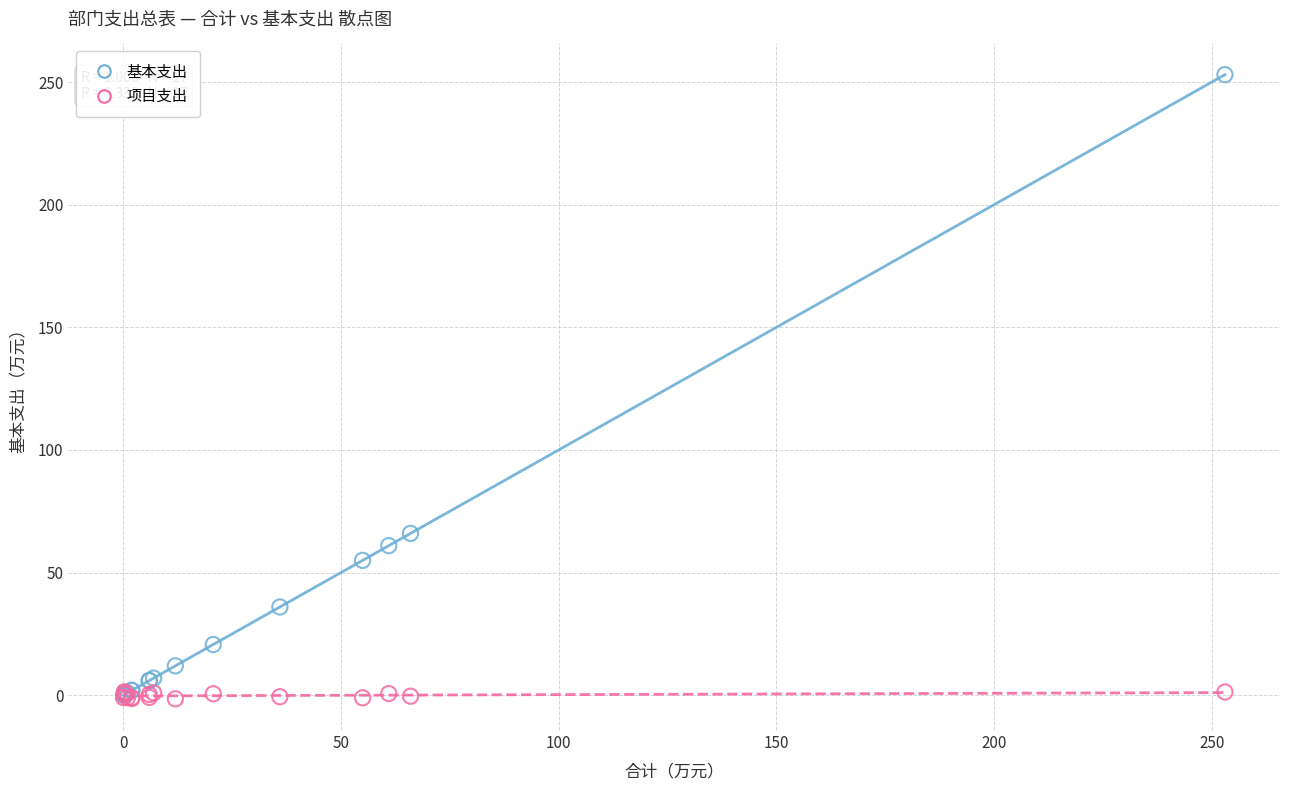

Which series reaches the maximum Y coordinate?

基本支出